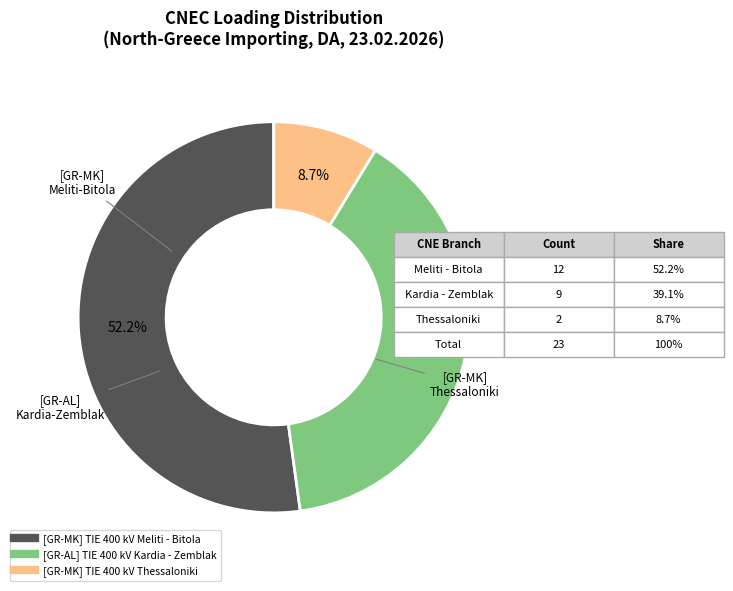

Is there a majority slice in this chart?

Yes